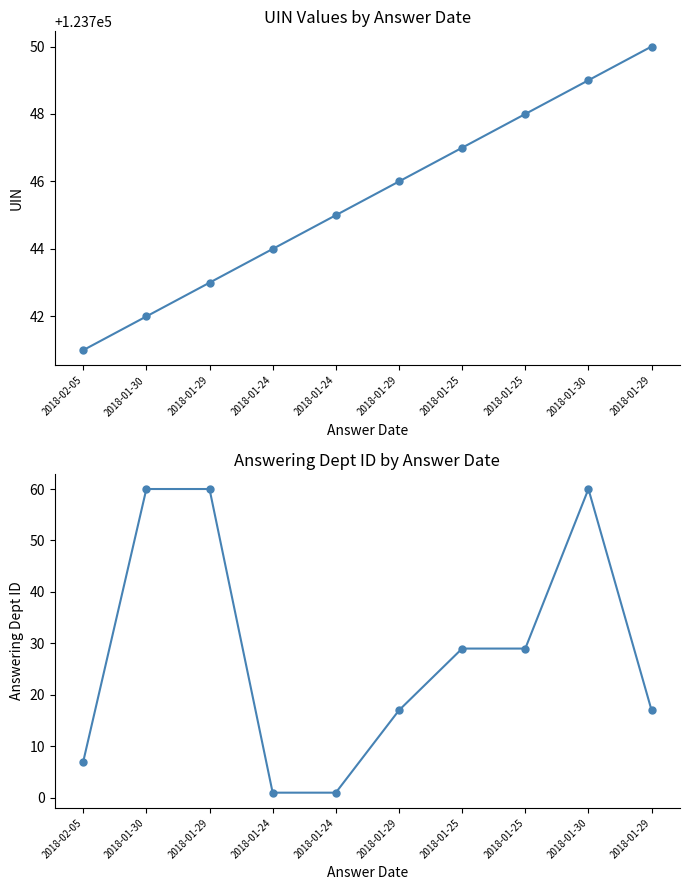

How many lines are shown in the chart?

2